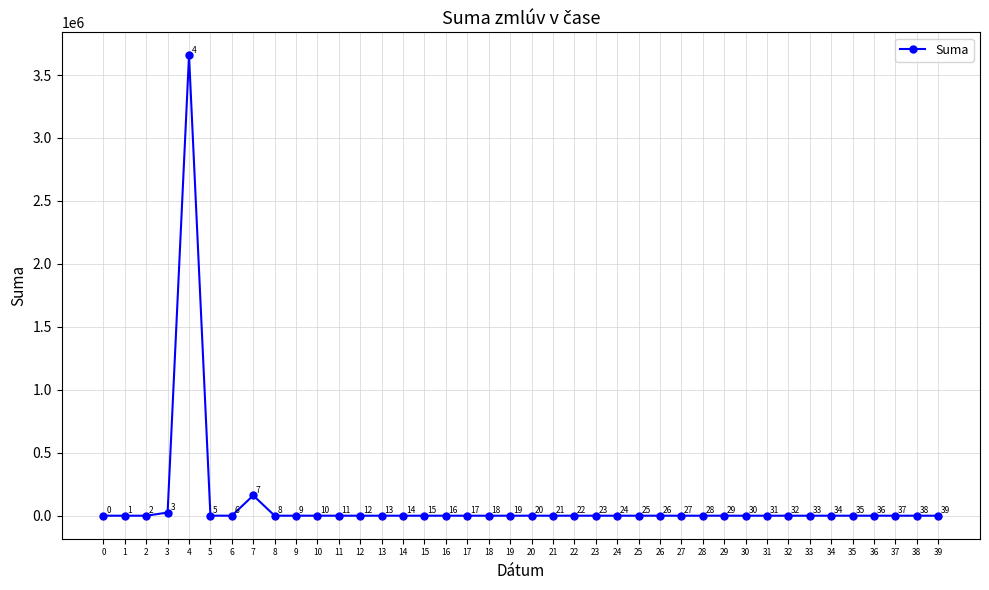

Approximately how many times larger is the value at 3 compared to 38?

12475.0